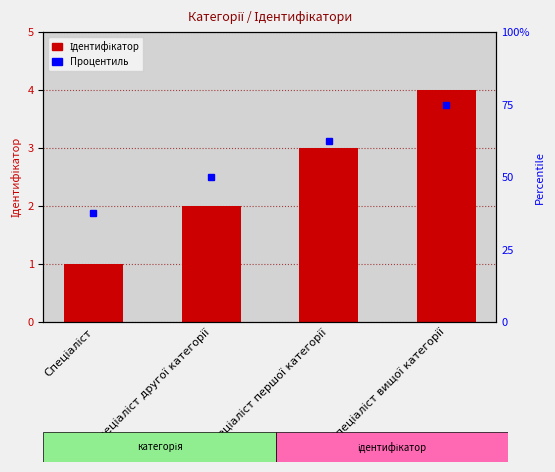

How many distinct data groups are displayed?

1